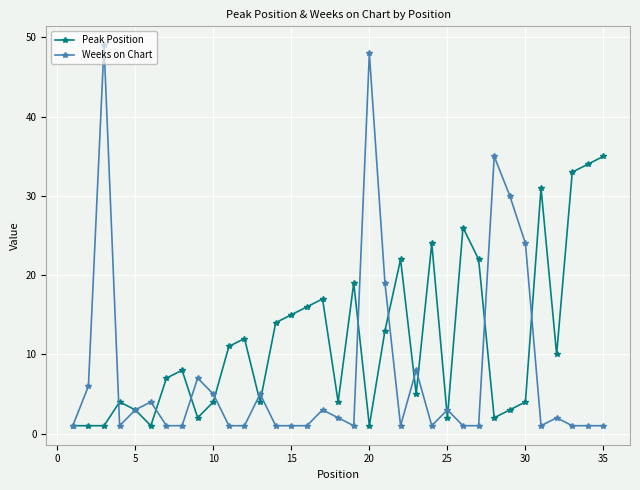

What are all the series names shown in the legend?

Peak Position, Weeks on Chart